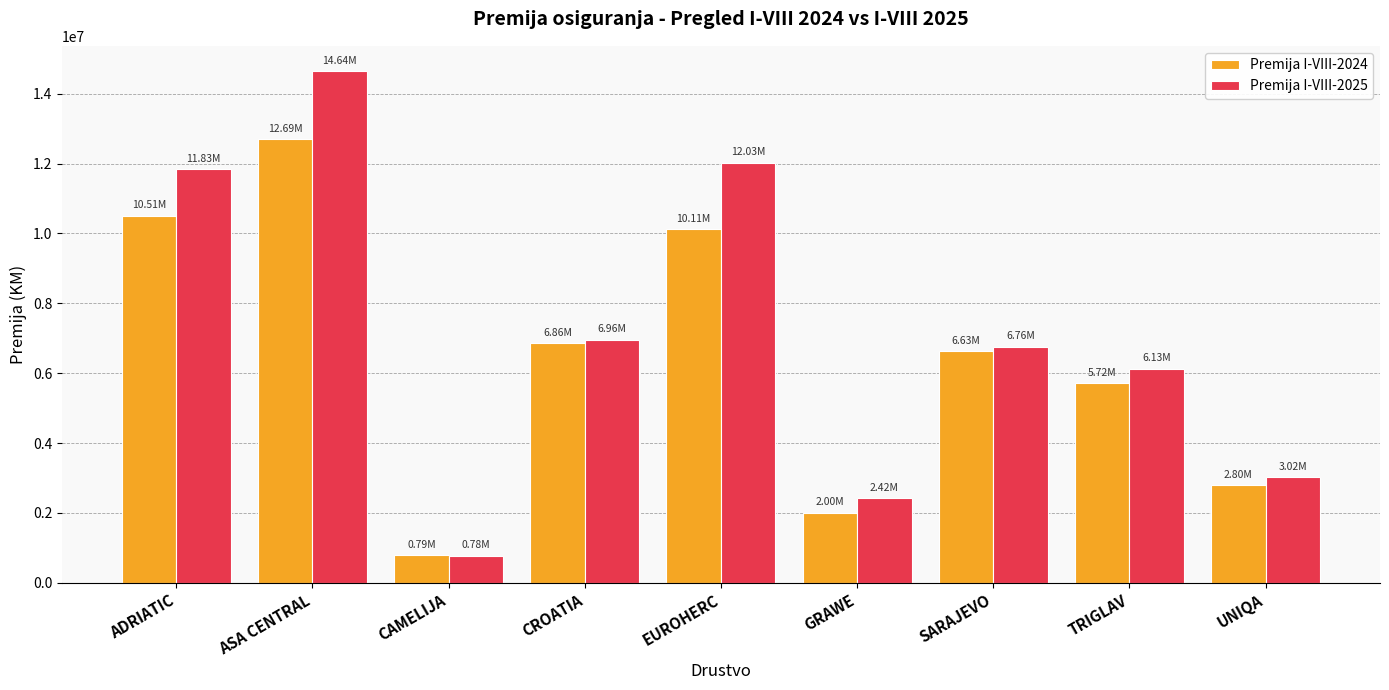

How many data points does each series have?

9